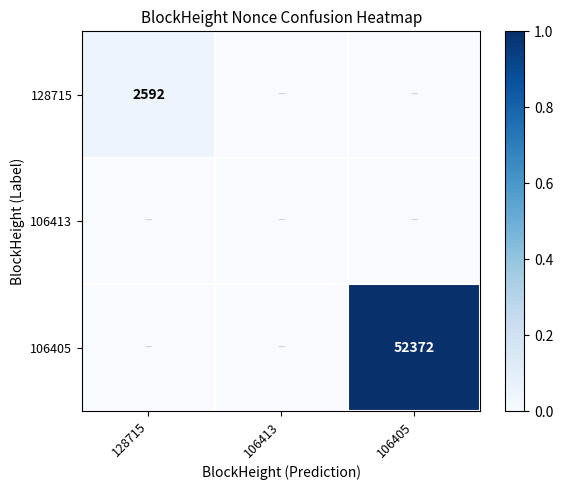

True or false: 128715 has a value of 4175 at 128715.

False